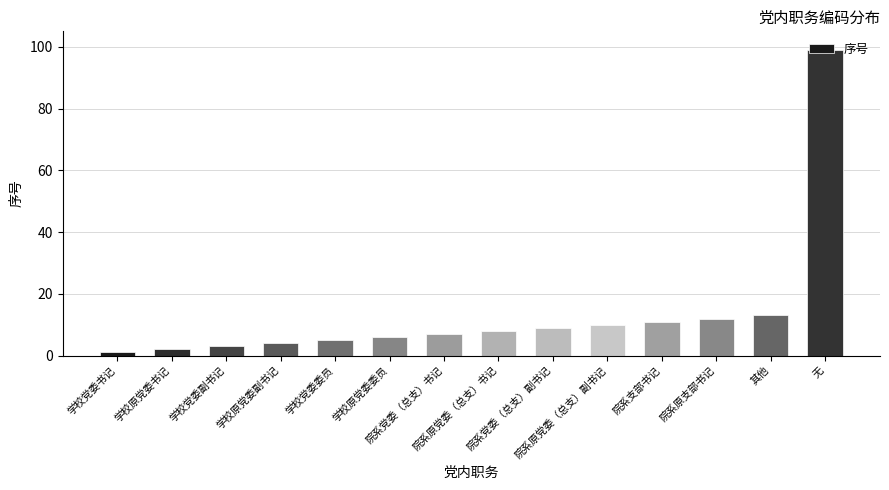

What is the difference between the second highest and second lowest values?

11